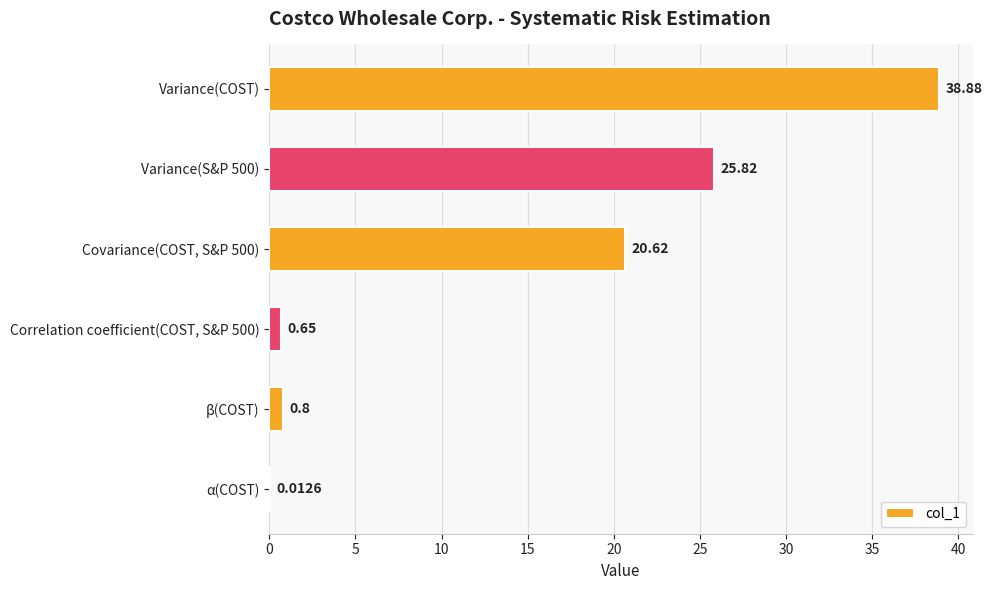

Between α(COST) and β(COST), which is larger?

β(COST)